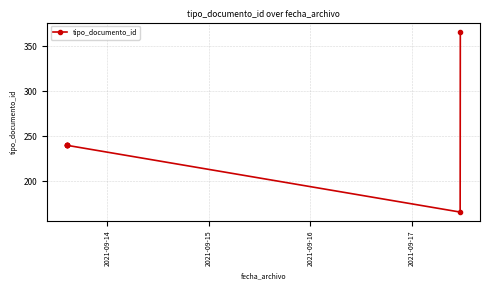

What is the maximum value shown in the chart?

366